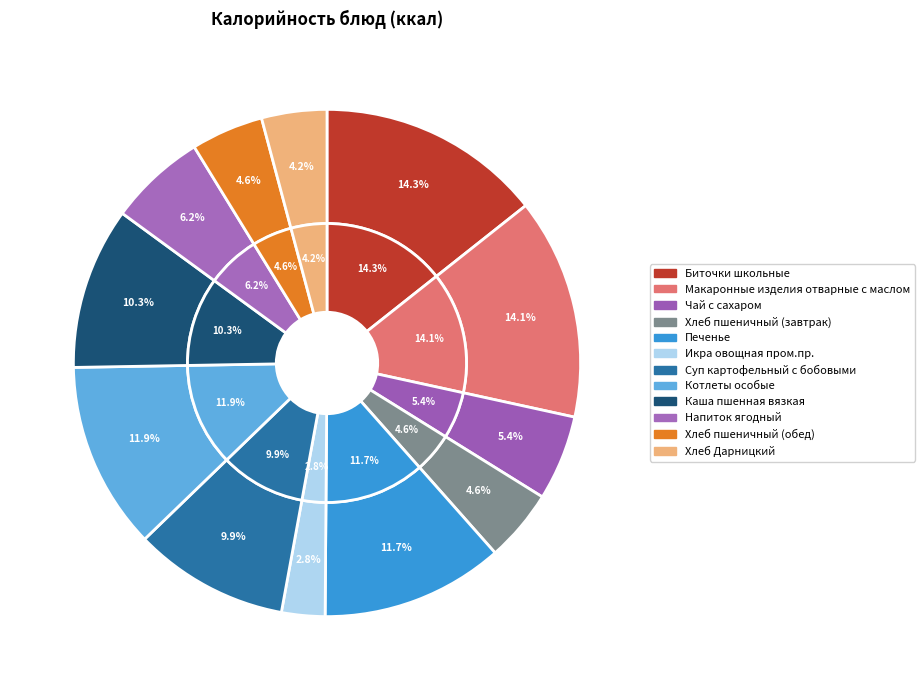

Count the number of slices in the pie.

12